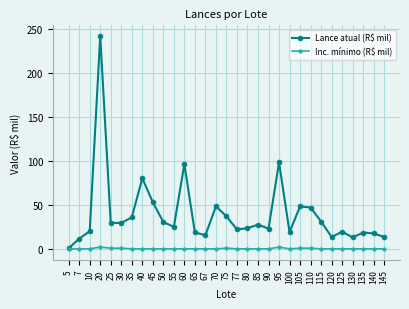

The Lance atual (R$ mil) series shows 33.2 at 90. True or false?

False